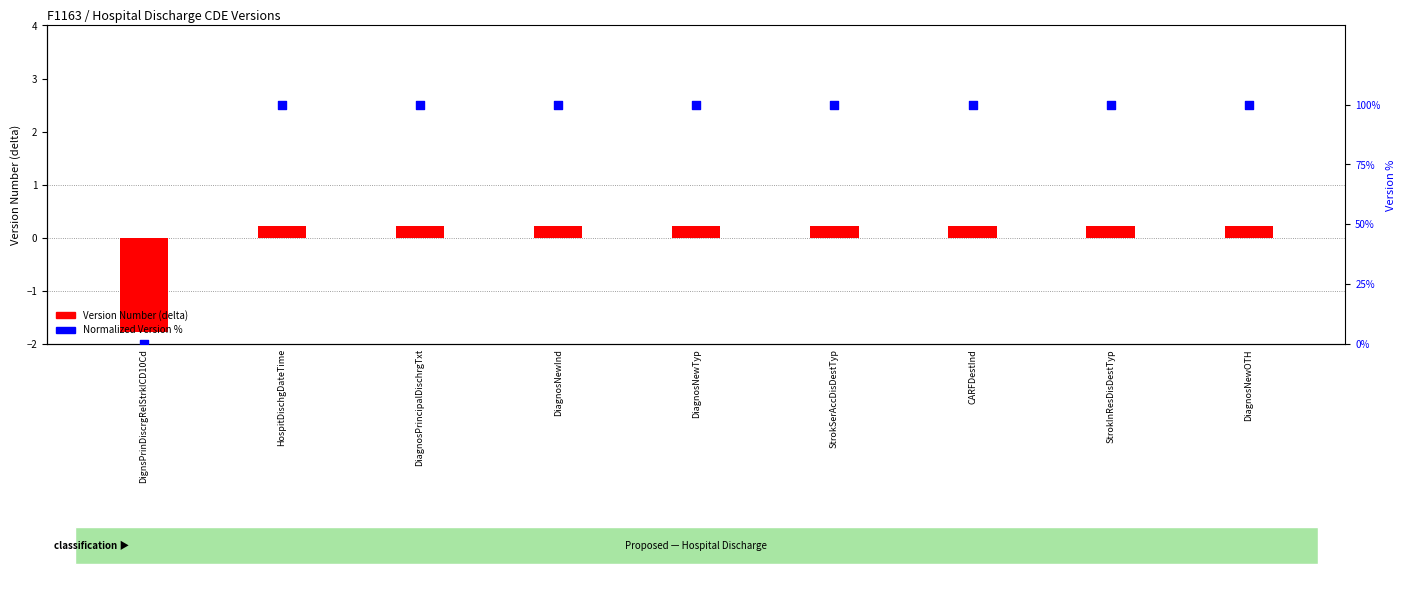

Approximately how many times larger is the value at DiagnosNewTyp compared to HospitDischgDateTime?

1.0